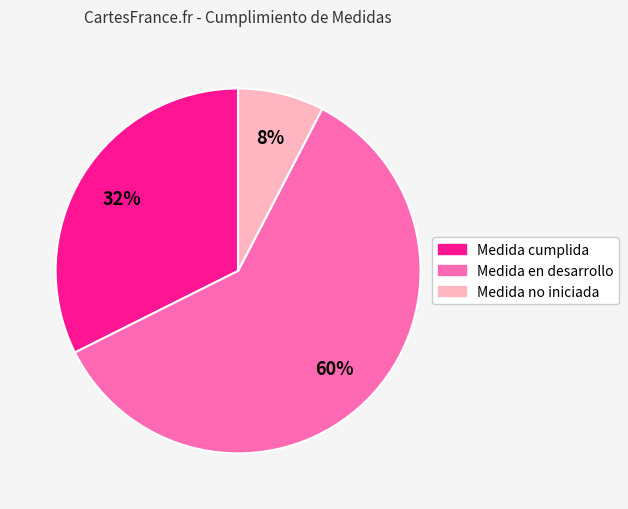

What is the largest slice in the pie chart?

Medida en desarrollo